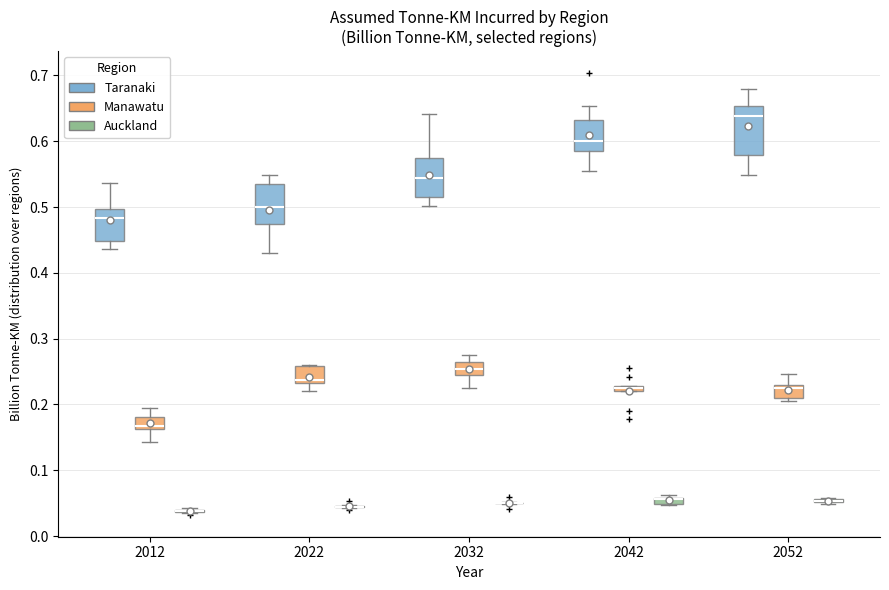

Which box is the tallest, from its lower edge to its upper edge?

2052 (Taranaki)